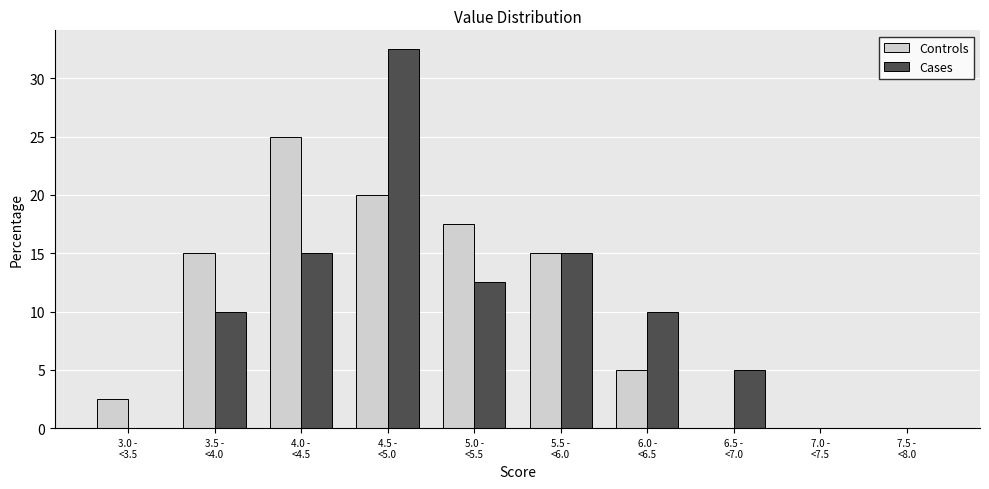

What is the highest value of the Cases series?

32.5